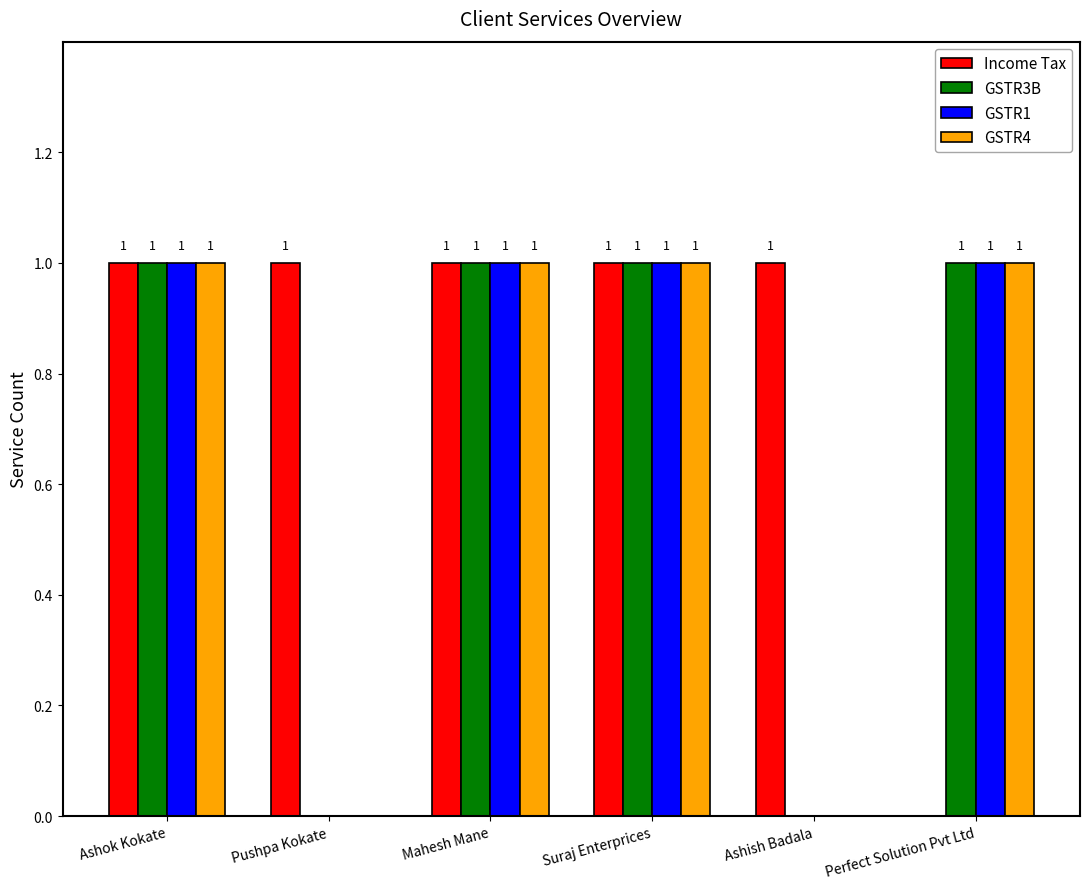

Reading left to right, transcribe all the data shown in this chart.

Income Tax: 1	1	1	1	1	0
GSTR3B: 1	0	1	1	0	1
GSTR1: 1	0	1	1	0	1
GSTR4: 1	0	1	1	0	1